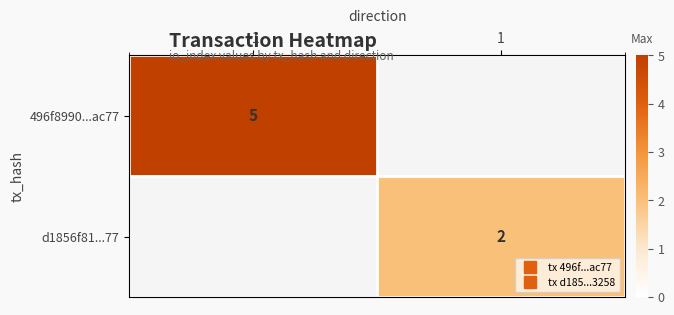

Which category has the lowest value in the 496f8990...ac77 series?

-1